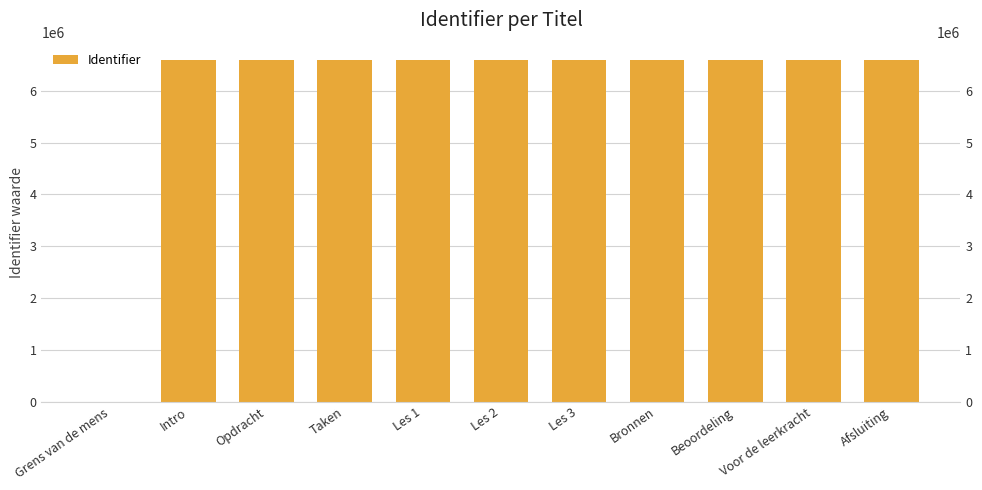

What is the value of the 10th bar from the left?

6591942